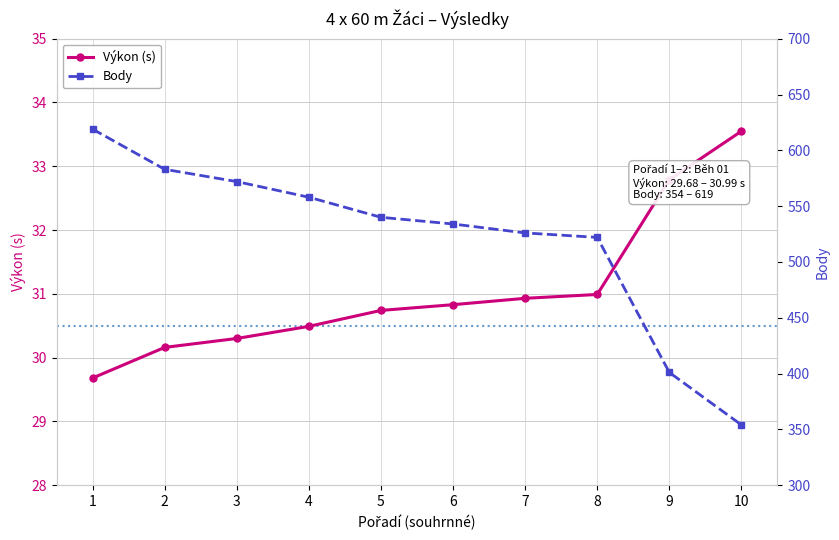

Reading left to right, what are all the values shown in this chart?

Výkon (s): 1=29.7	2=30.2	3=30.3	4=30.5	5=30.7	6=30.8	7=30.9	8=31.0	9=32.8	10=33.5
Body: 1=619.0	2=583.0	3=572.0	4=558.0	5=540.0	6=534.0	7=526.0	8=522.0	9=401.0	10=354.0